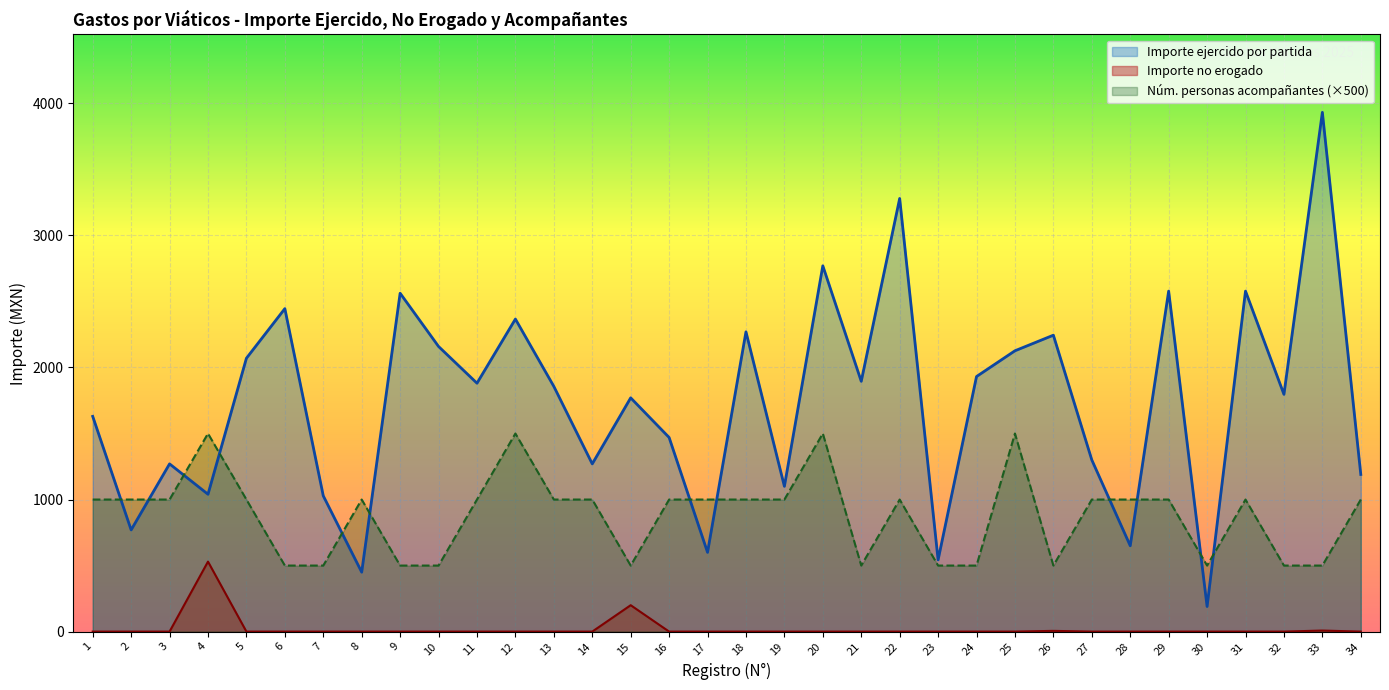

Which category has the lowest value across all series?

1